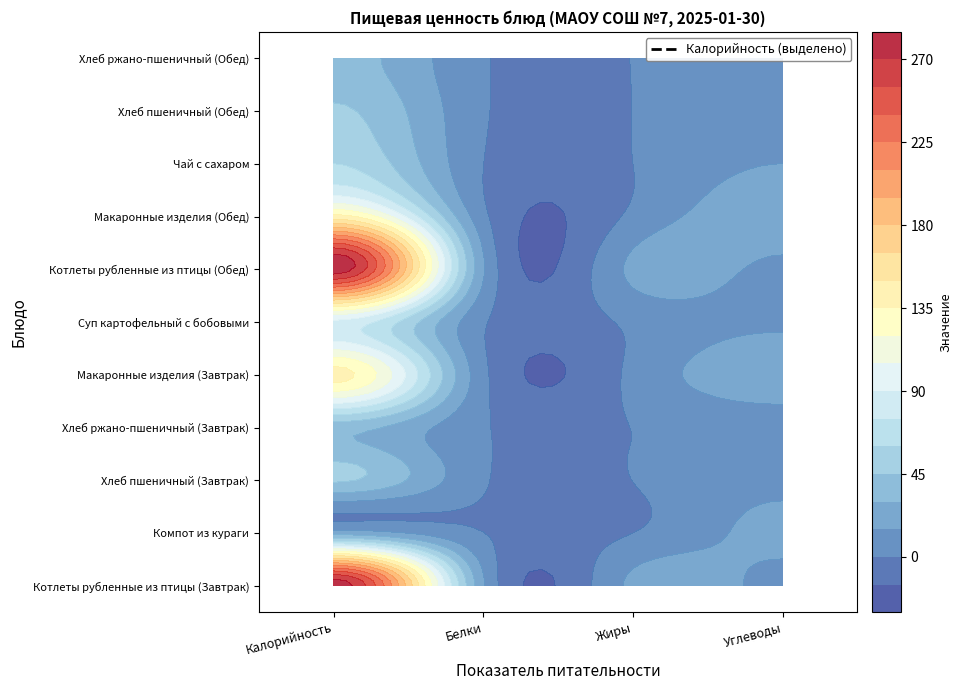

Which label corresponds to the smallest value in the chart?

Жиры